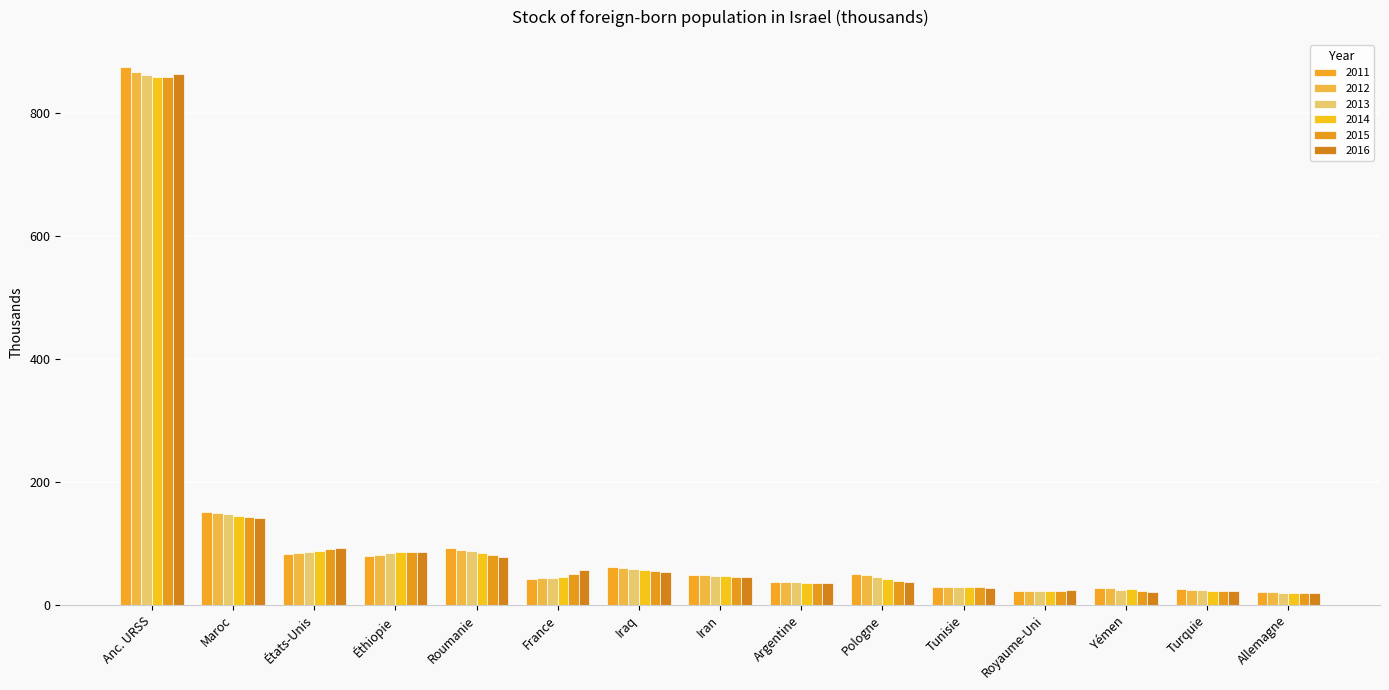

Reading left to right, list all the values displayed in this chart.

2011: 875.5	151.9	82.7	78.9	93.1	42.9	61.8	48.9	37.5	50.7	29.9	22.5	27.9	25.6	21.4
2012: 867.0	149.6	84.8	81.9	90.0	43.5	60.0	48.1	37.6	48.0	29.2	22.9	26.9	24.9	20.7
2013: 862.4	147.2	86.2	84.6	87.0	44.2	58.5	47.4	36.8	45.0	28.8	23.0	24.1	24.1	20.2
2014: 858.7	145.4	88.0	85.9	84.0	46.3	56.8	46.7	36.2	42.2	28.4	23.1	25.4	23.4	19.7
2015: 859.4	143.1	90.5	85.6	80.8	51.1	54.9	46.0	36.0	39.7	28.6	23.5	22.5	22.8	19.2
2016: 863.1	140.9	92.6	85.7	77.8	57.0	53.0	45.2	35.6	37.2	28.3	24.0	21.6	22.1	18.6